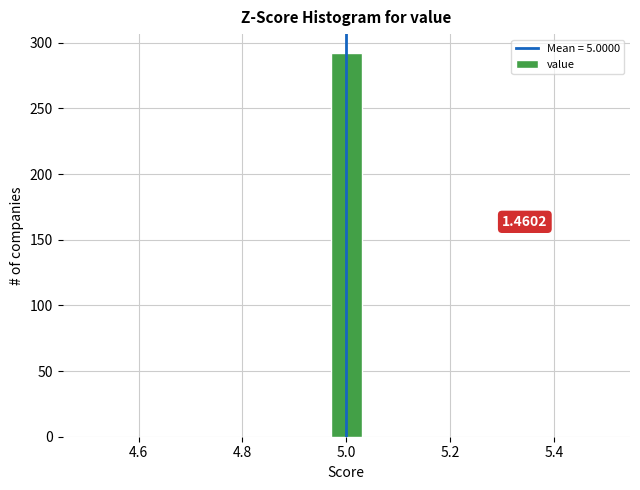

Read against the x-axis, roughly where is the centre of the tallest bar?

5.00